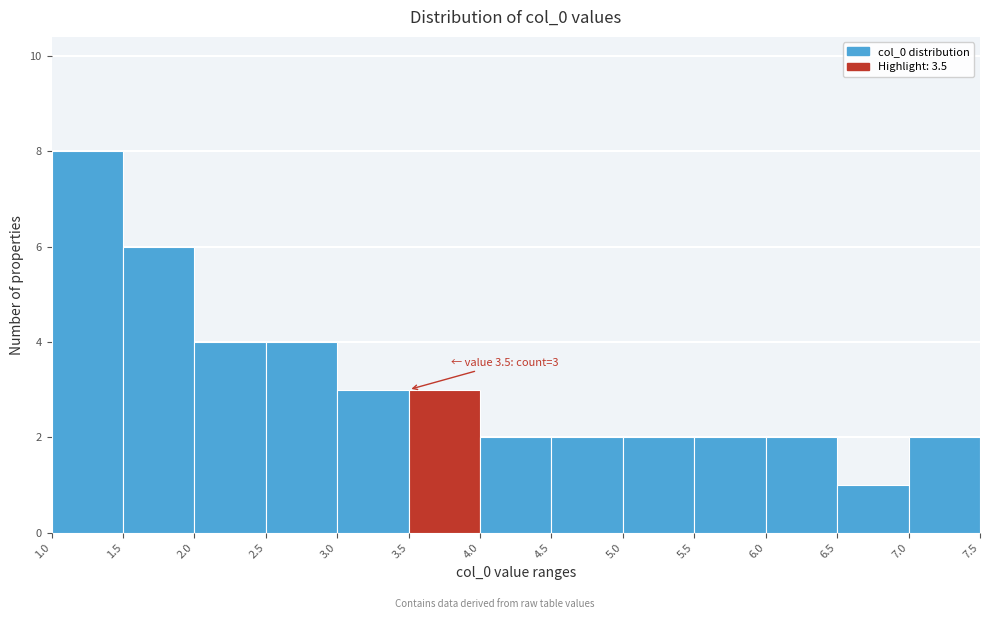

Over which range of the x-axis is the bar tallest?

1.0 to 1.5